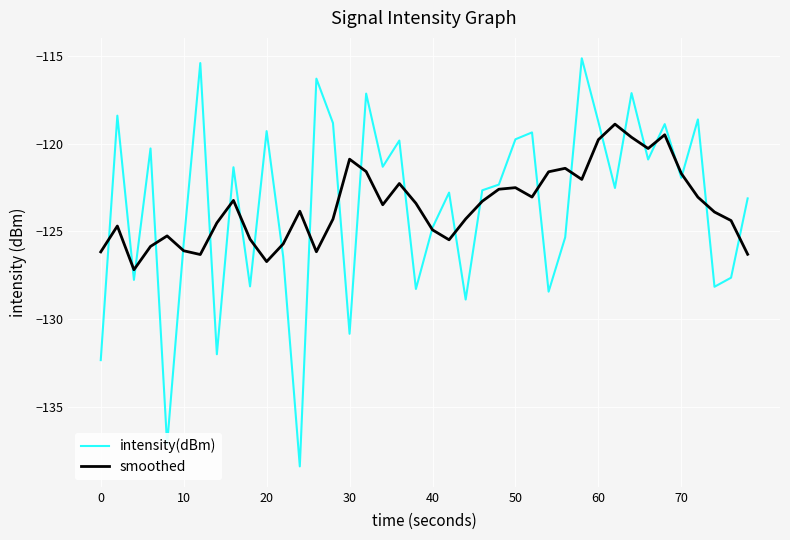

Rank the series by their maximum value, from highest to lowest.

intensity(dBm), smoothed